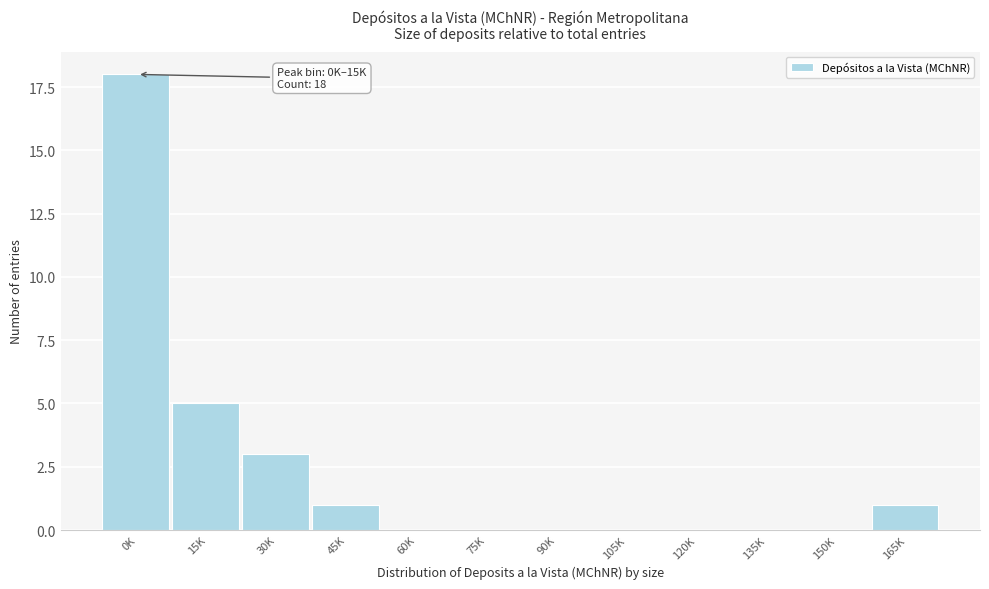

Reading left to right, transcribe all the data shown in this chart.

0K=18	15K=5	30K=3	45K=1	60K=0	75K=0	90K=0	105K=0	120K=0	135K=0	150K=0	165K=1